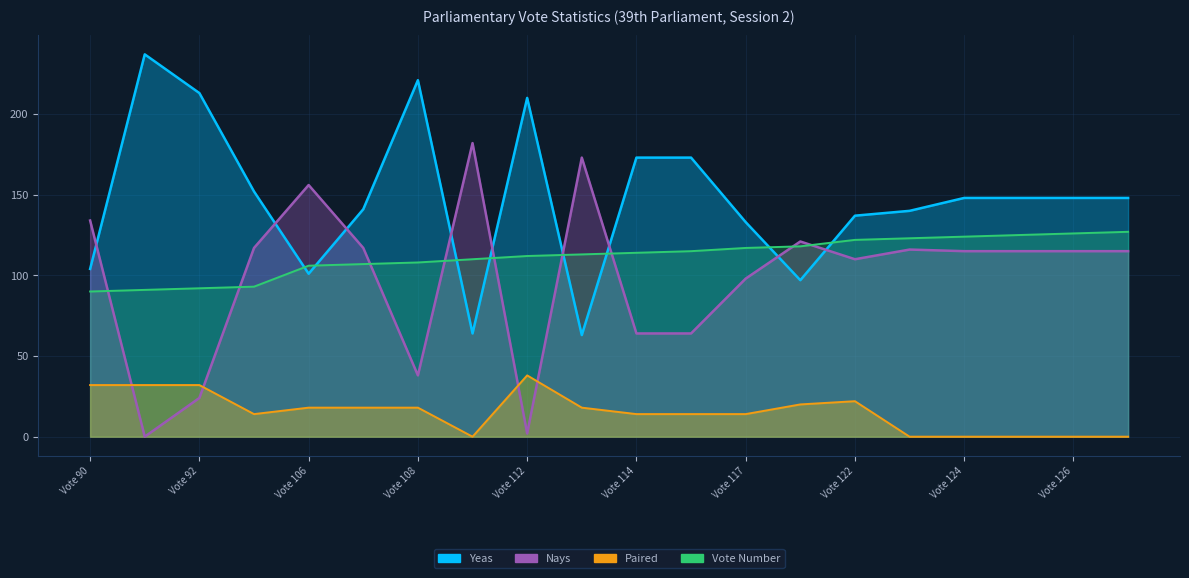

Which series has the largest range (max minus min)?

Nays